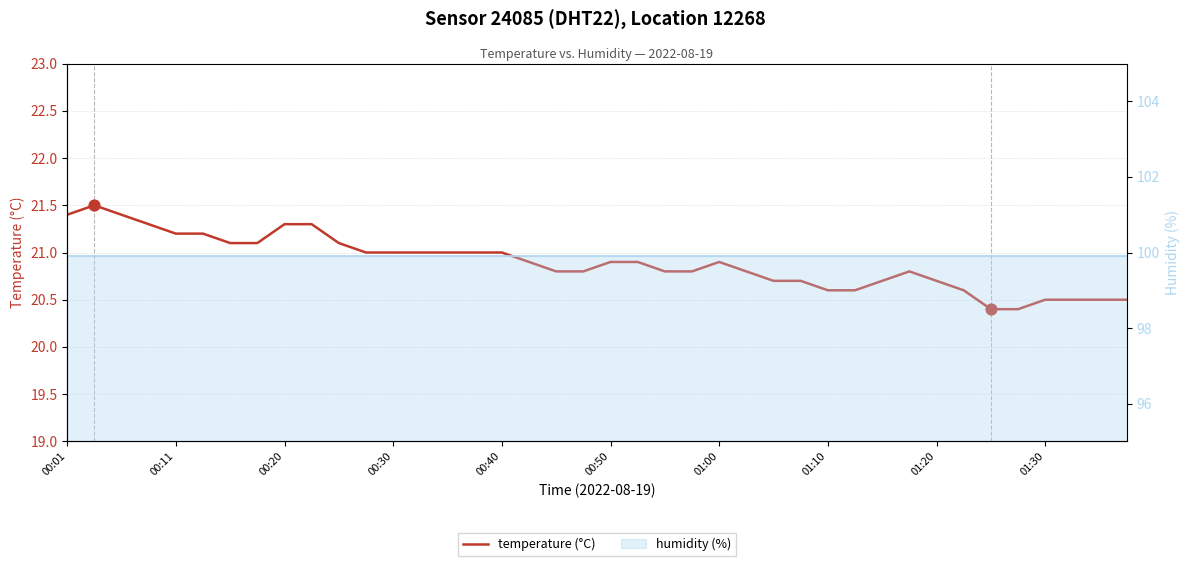

What is the change in value from 19 to 26?

-0.1